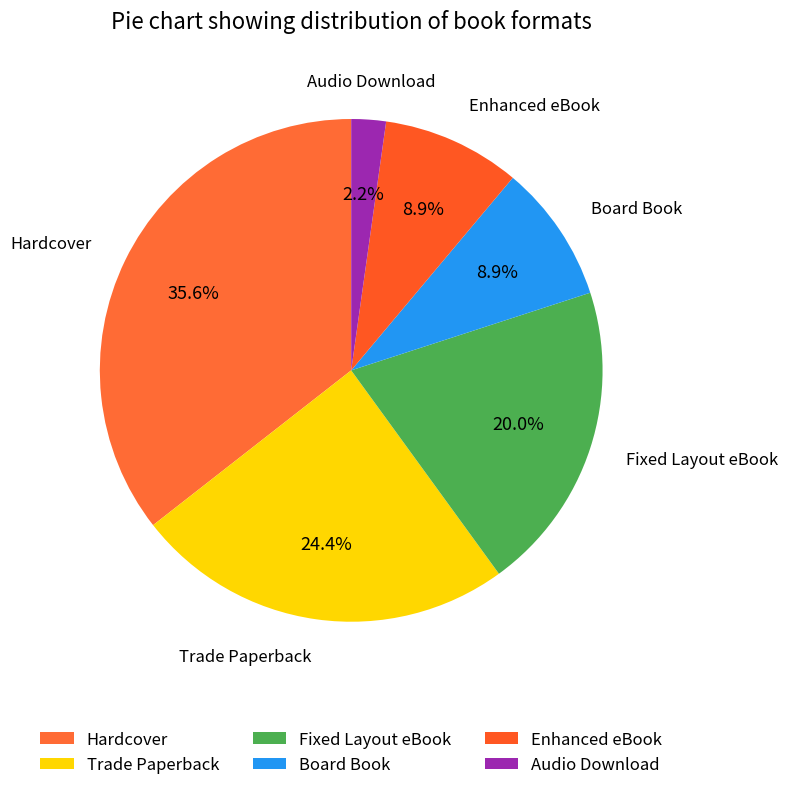

What is the smallest slice in the pie chart?

Audio Download